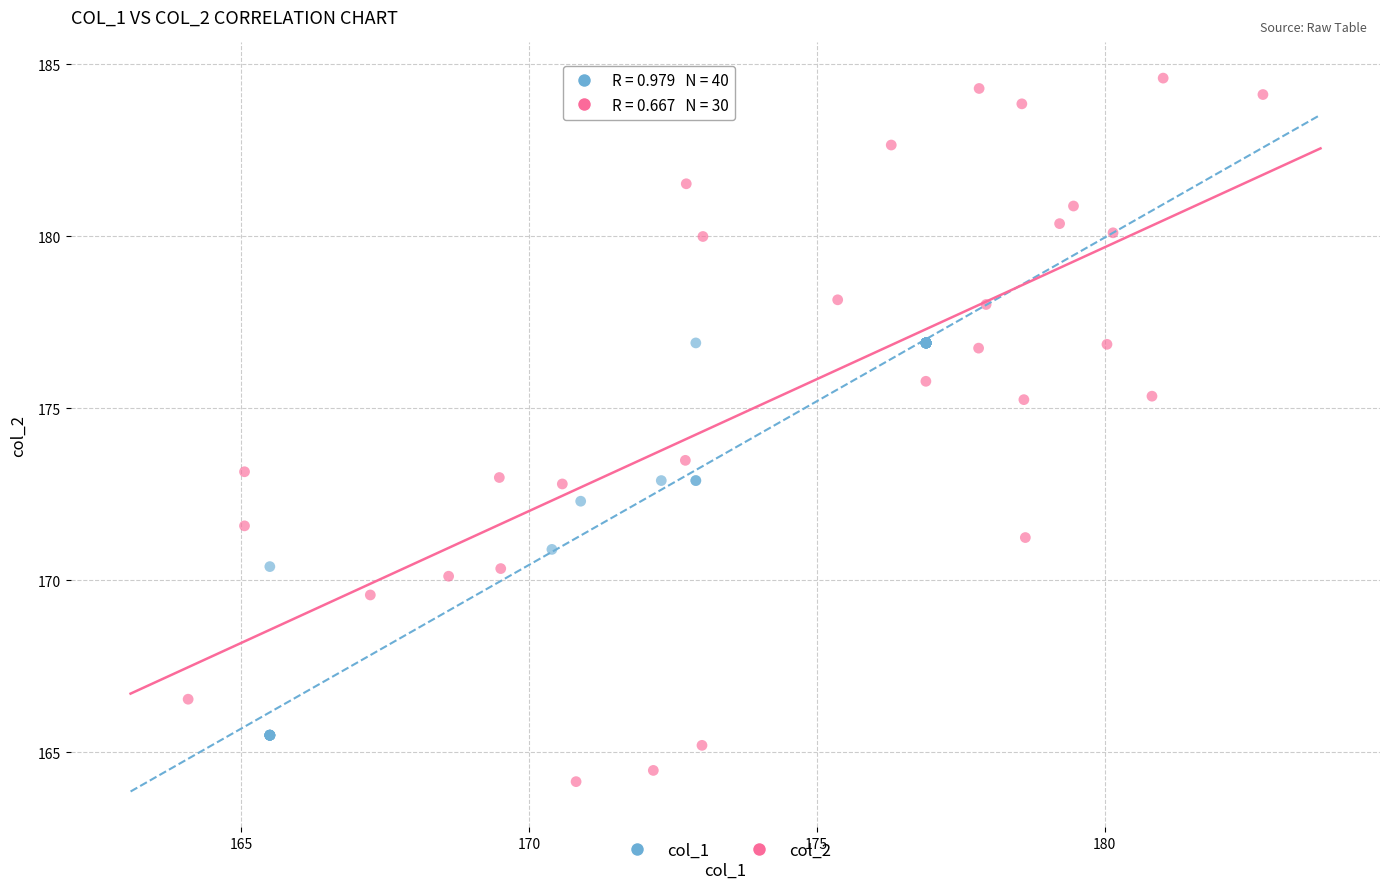

Which series reaches the maximum Y coordinate?

col_2